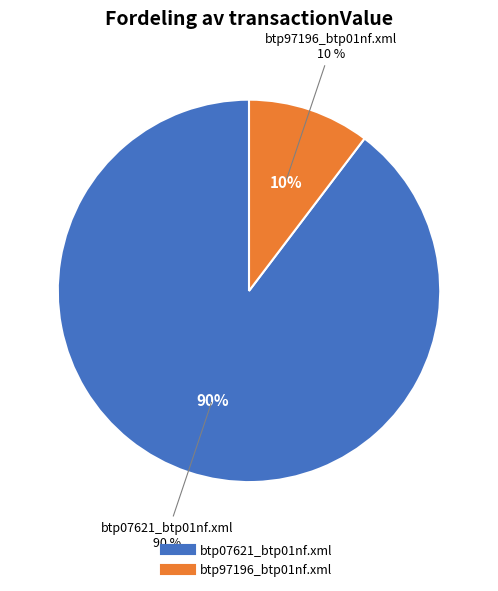

How many segments does this pie chart have?

2